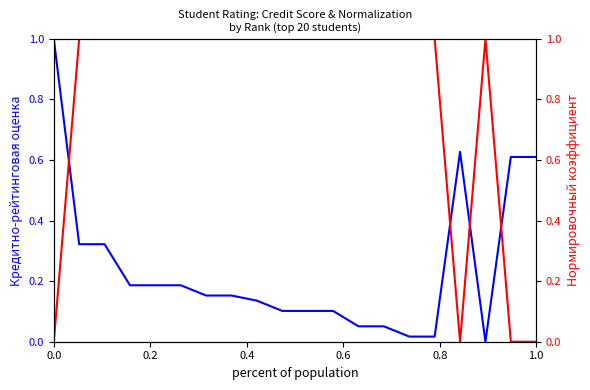

Does the chart display data point markers on the line(s)?

No